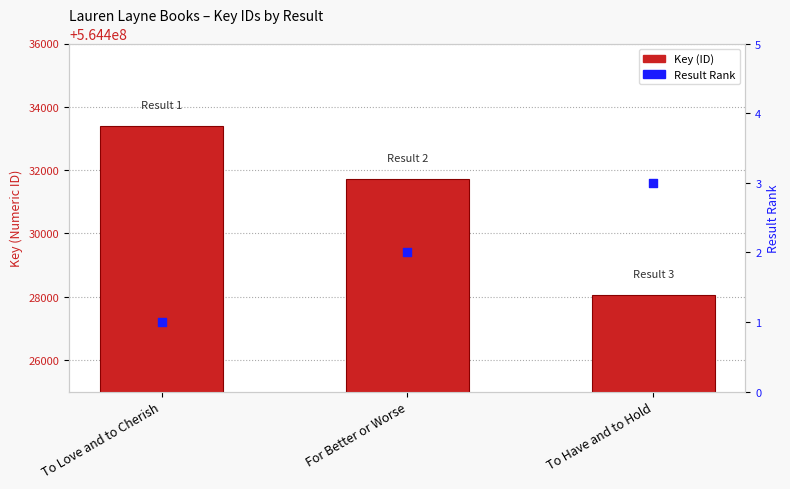

Which series has the largest total across all categories?

Key